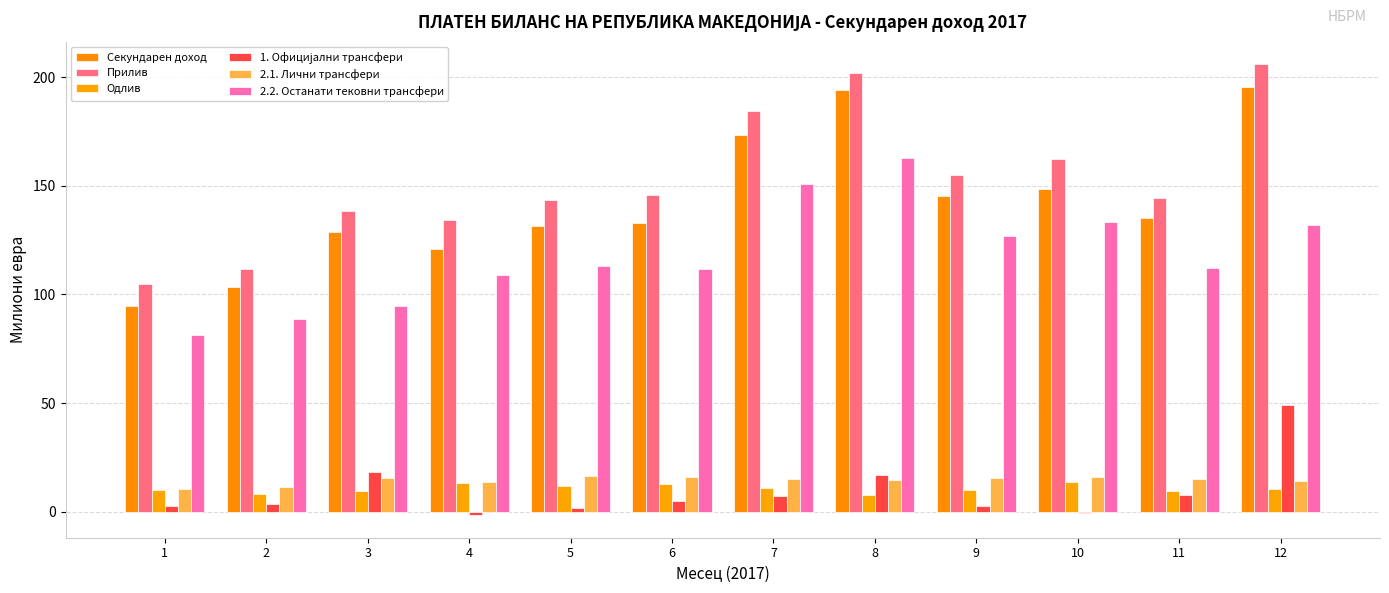

The value of 2.2. Останати тековни трансфери at 10 is 191.8. True or false?

False